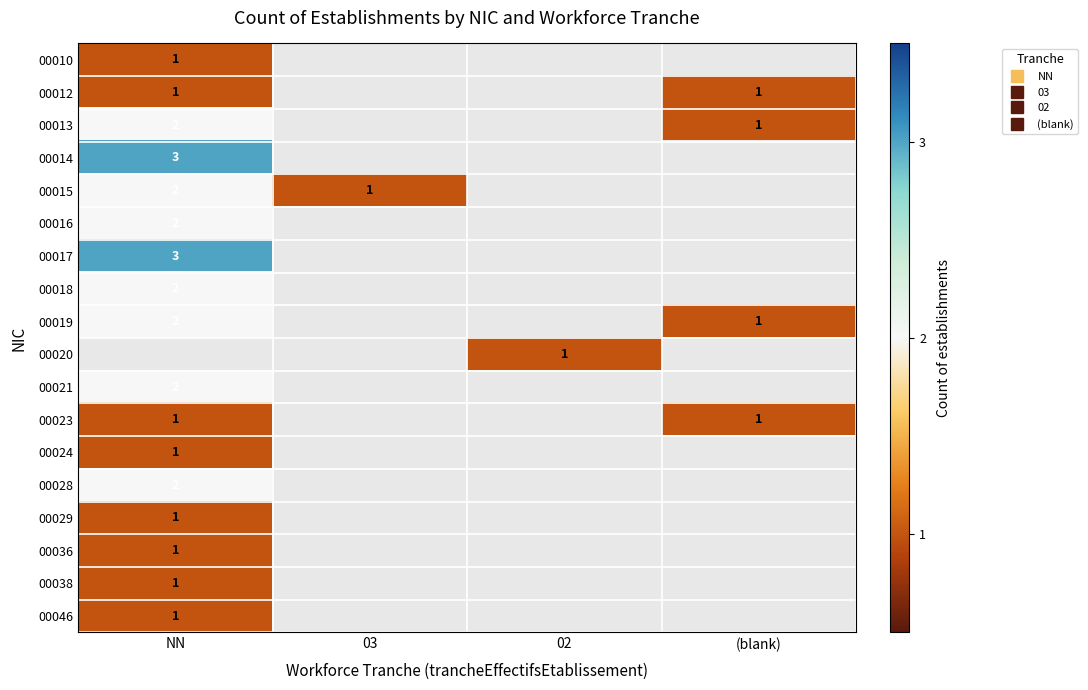

How many data points does each series have?

4